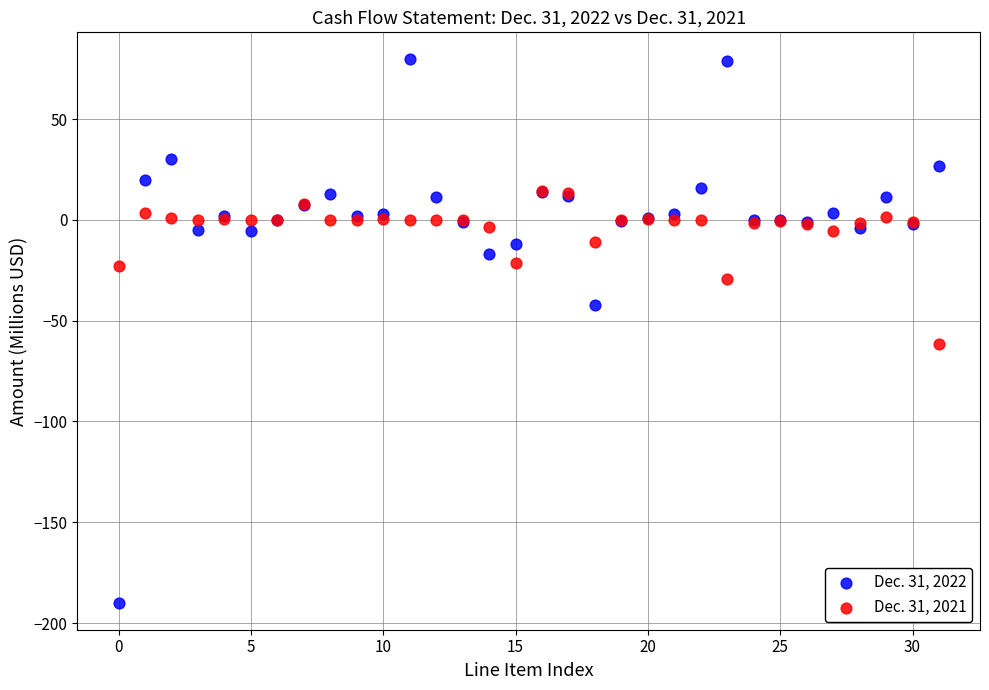

Across all series, what Y value is closest to -55?

-61.7